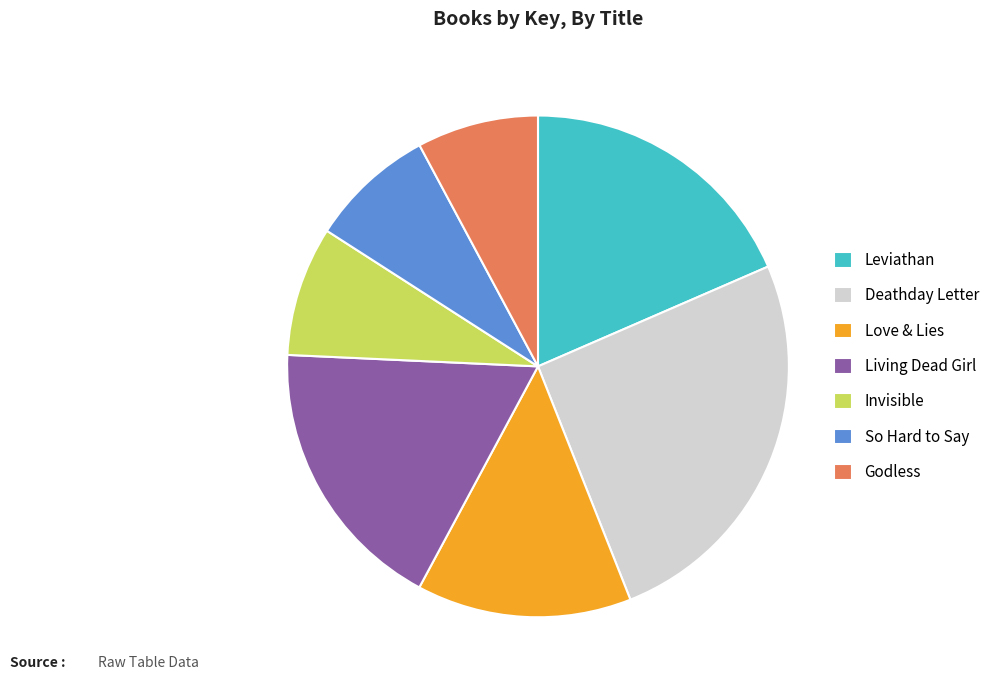

The Godless slice represents 1% of the pie. True or false?

False